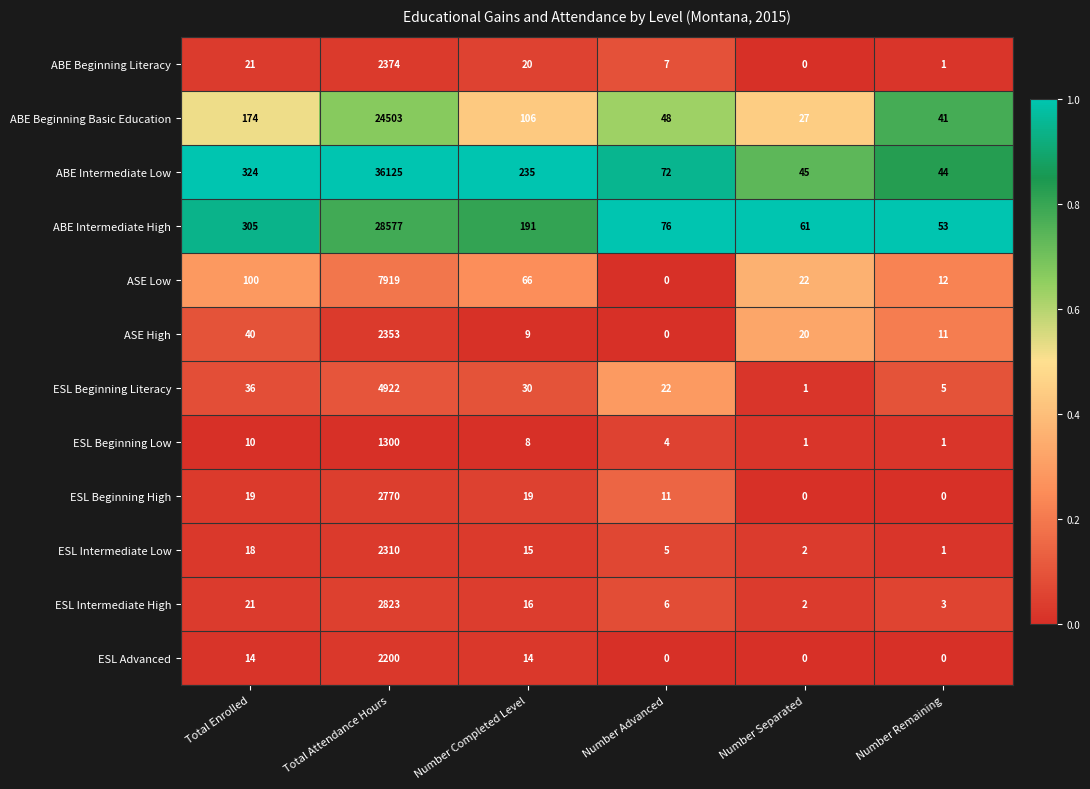

Is it true that ASE High equals 4 at Number Completed Level?

False